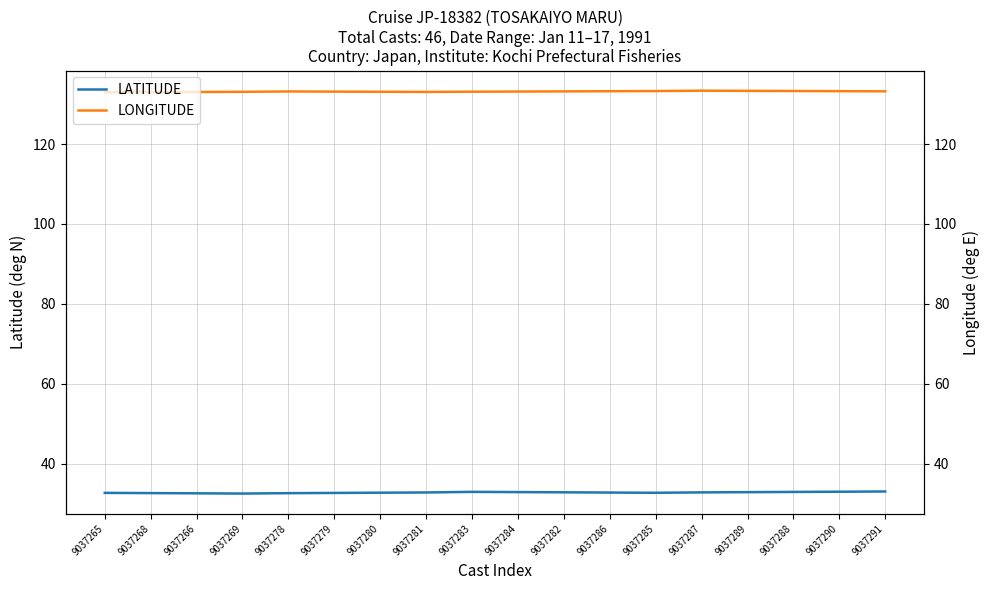

True or false: LATITUDE and LONGITUDE cross at least once.

False